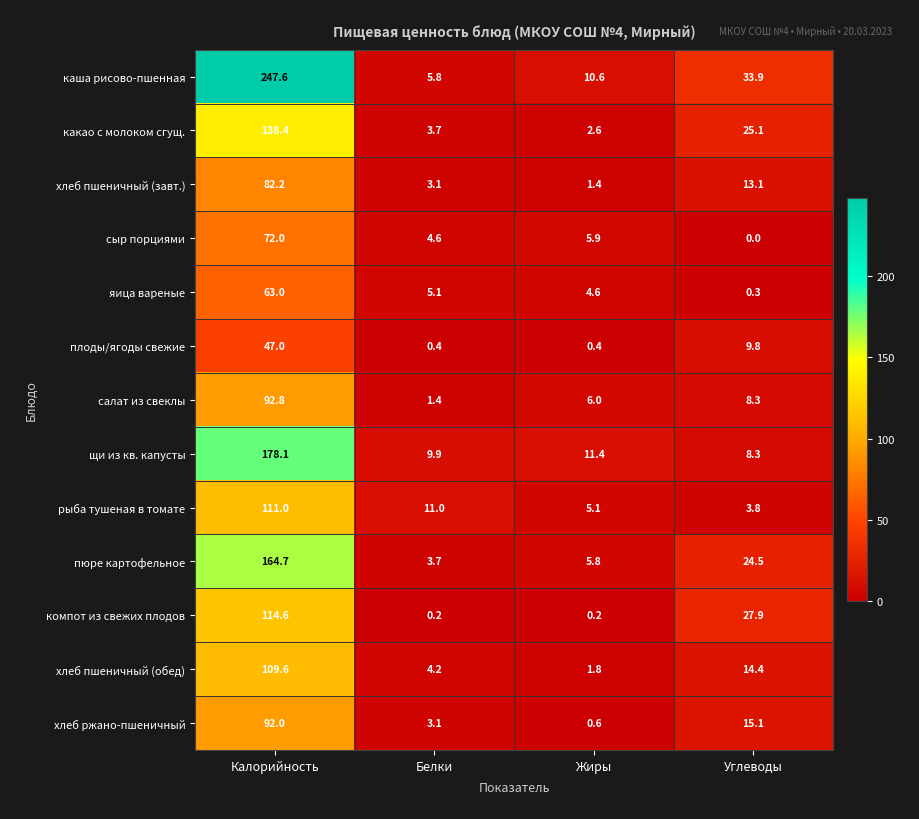

The каша рисово-пшенная series shows 5.8 at Белки. True or false?

True